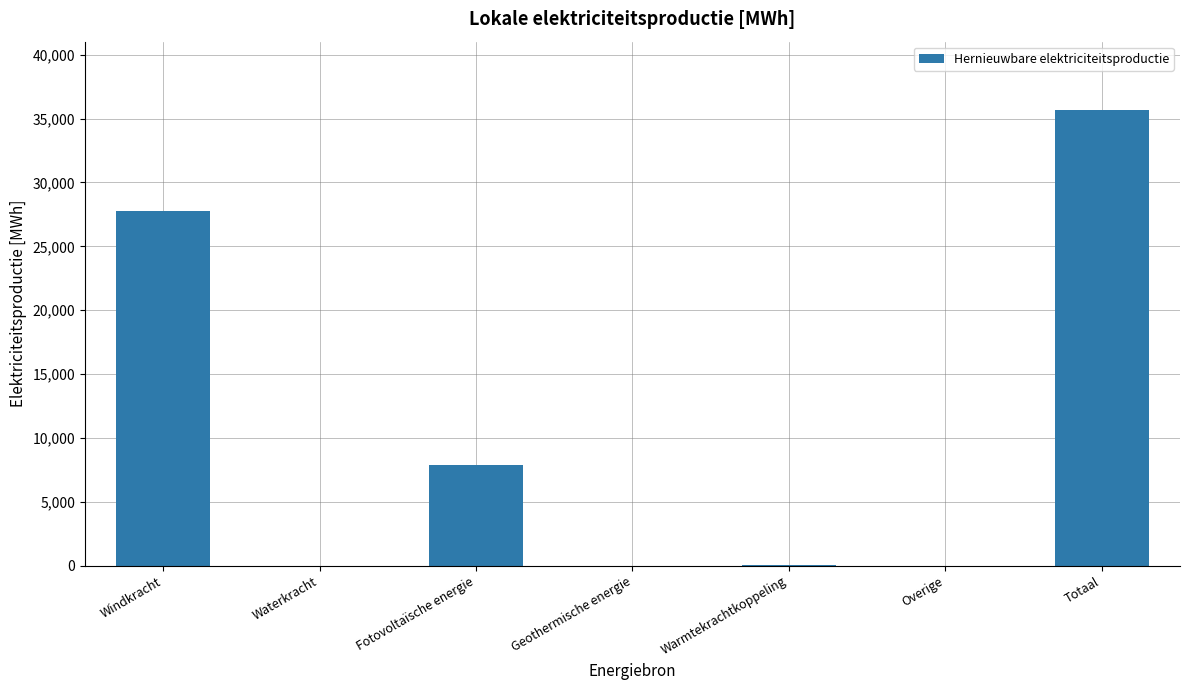

Which category has the highest value across all series?

Totaal